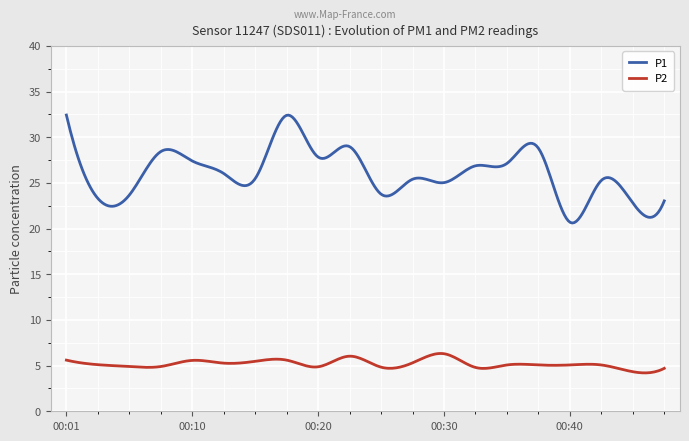

List the series in order of their overall mean, highest first.

P1, P2